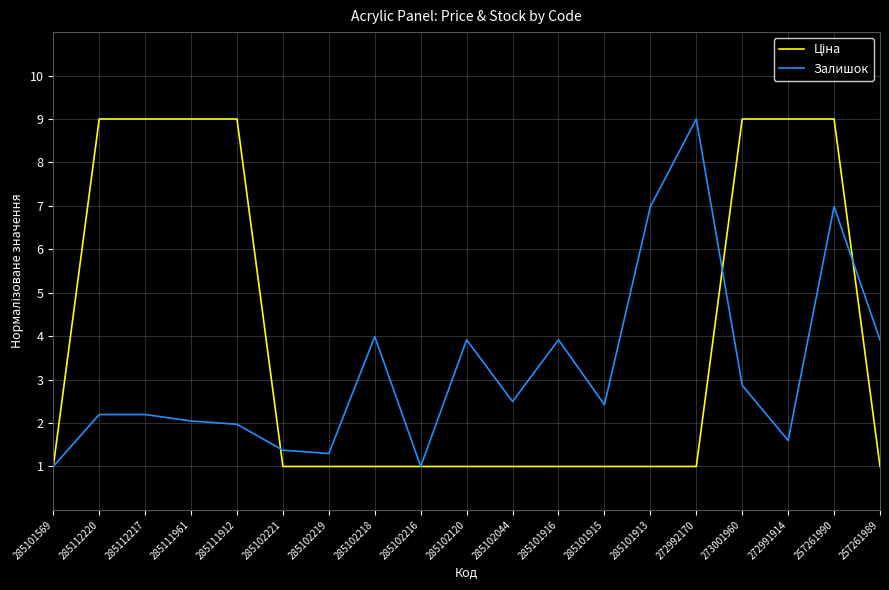

What position from the right is 285102044?

9